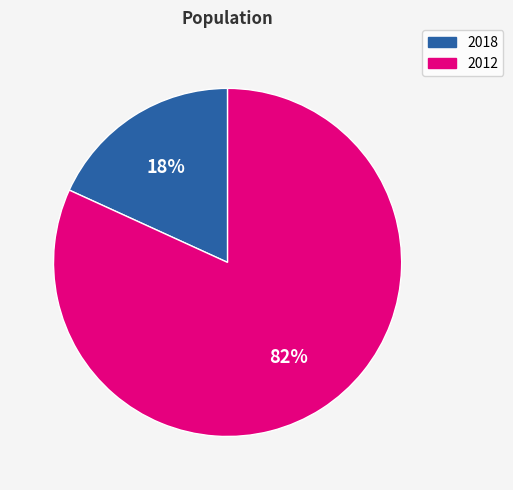

Between 2018 and 2012, which is larger?

2012